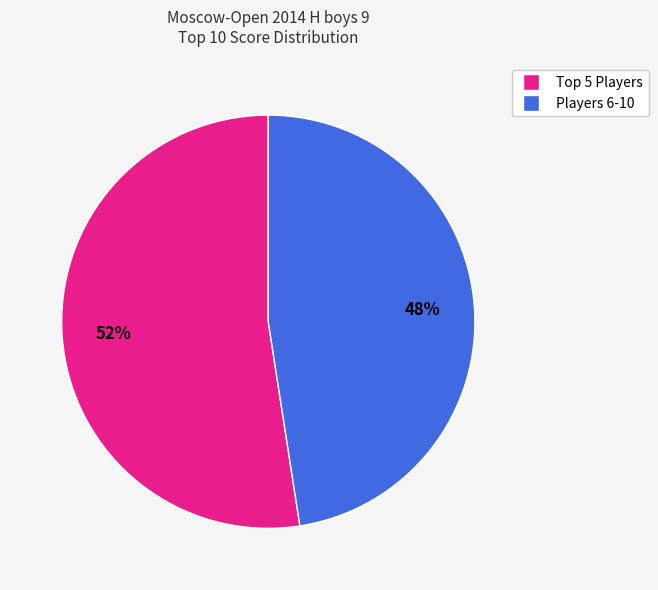

To the nearest percent, what is the average slice percentage?

50%